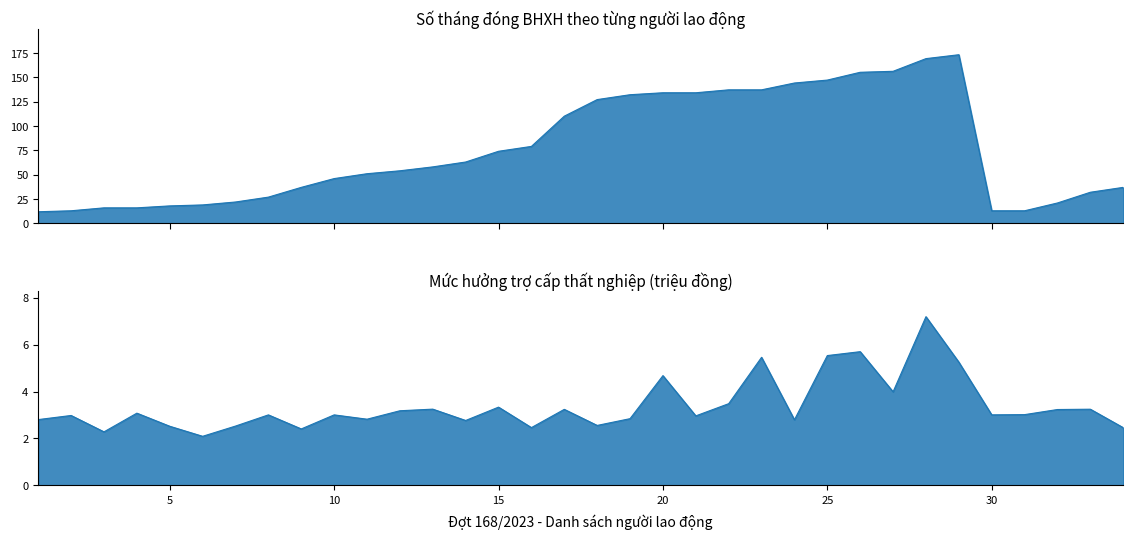

How many interior local peaks does the SỐ THÁNG ĐÓNG series have?

1